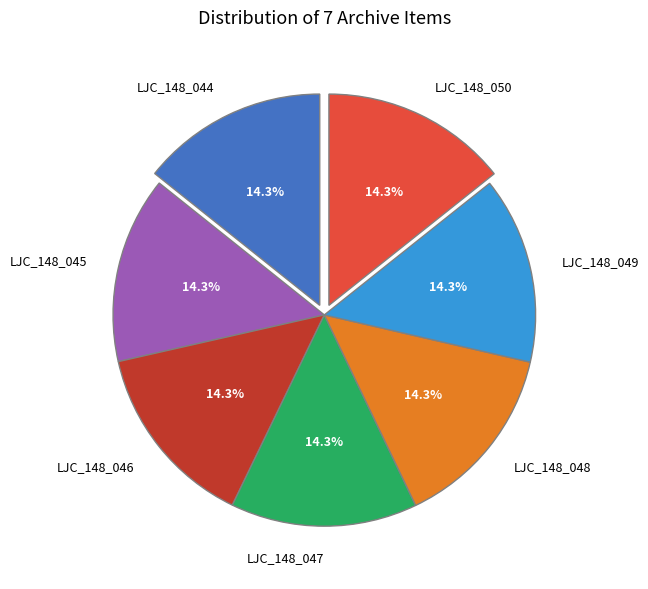

True or false: LJC_148_050 accounts for 14% of the total.

True